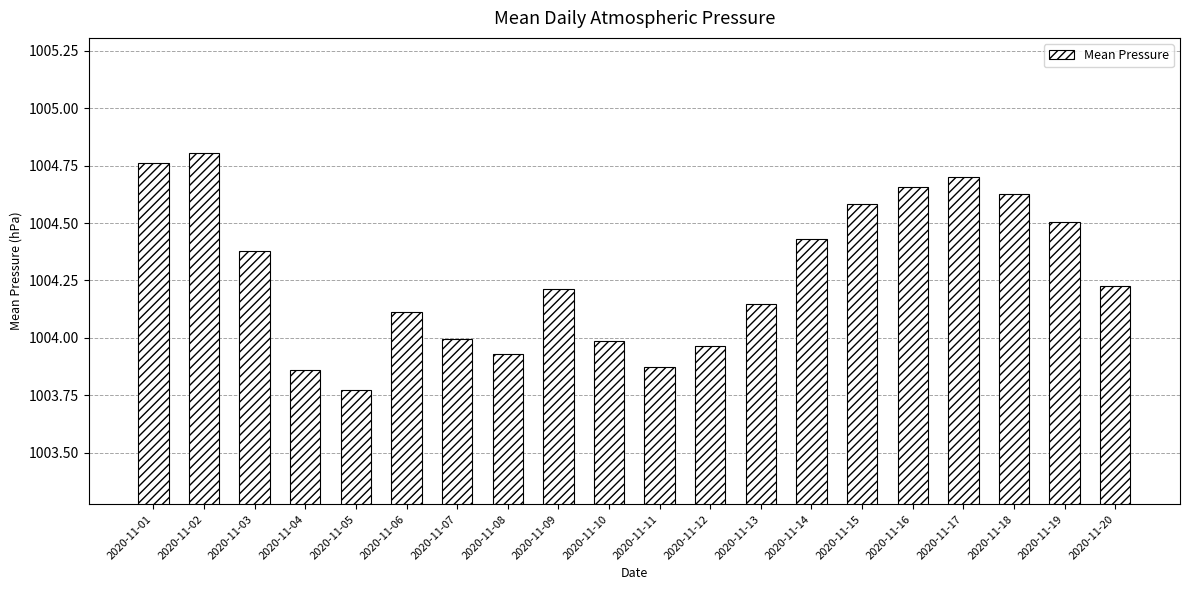

What is the difference between the maximum and second lowest values?

0.9